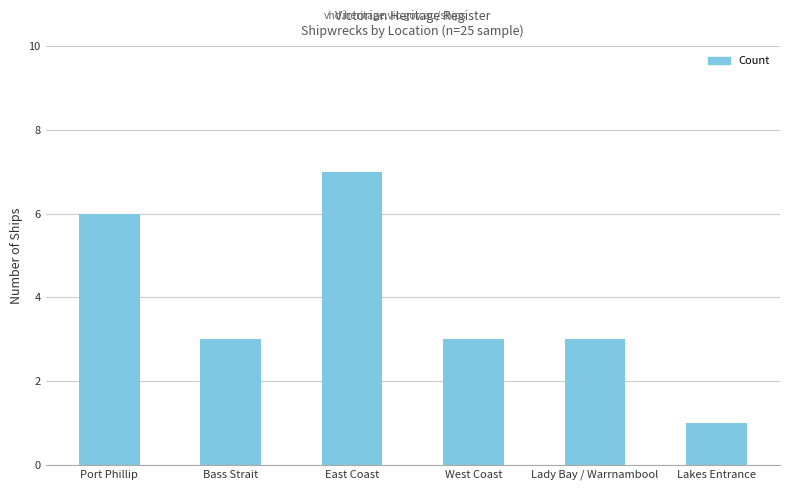

At which category does the chart reach its peak across all series?

East Coast